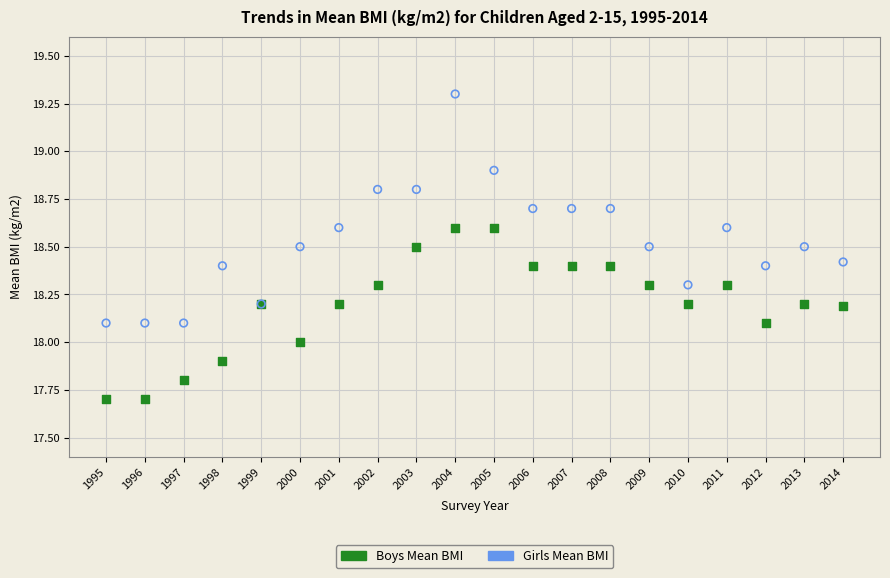

Which series has the largest Y range (max minus min)?

Girls Mean BMI